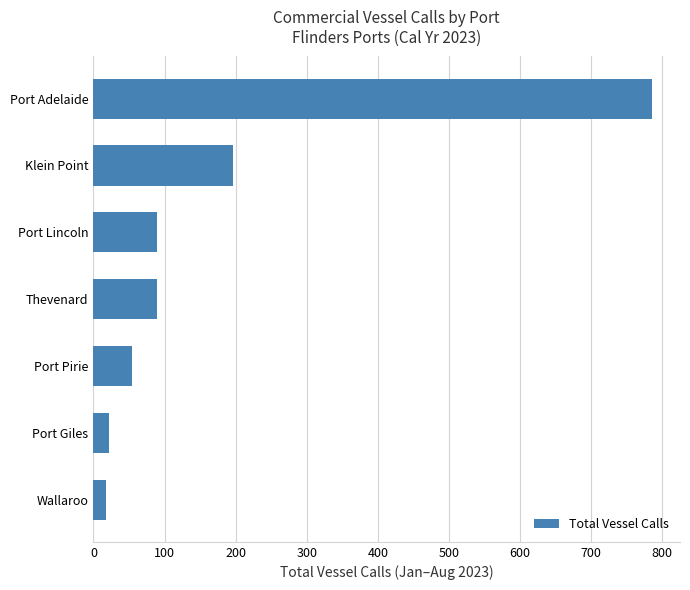

How many bars are there in total?

7